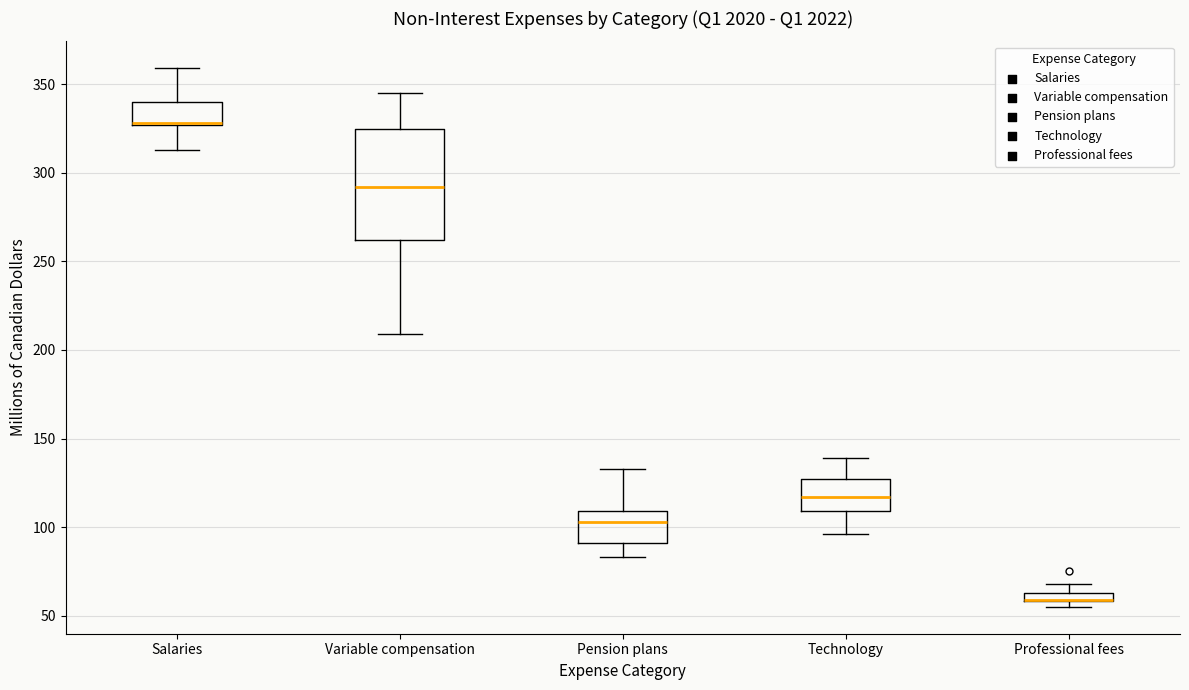

Which box is the tallest, from its lower edge to its upper edge?

Variable compensation